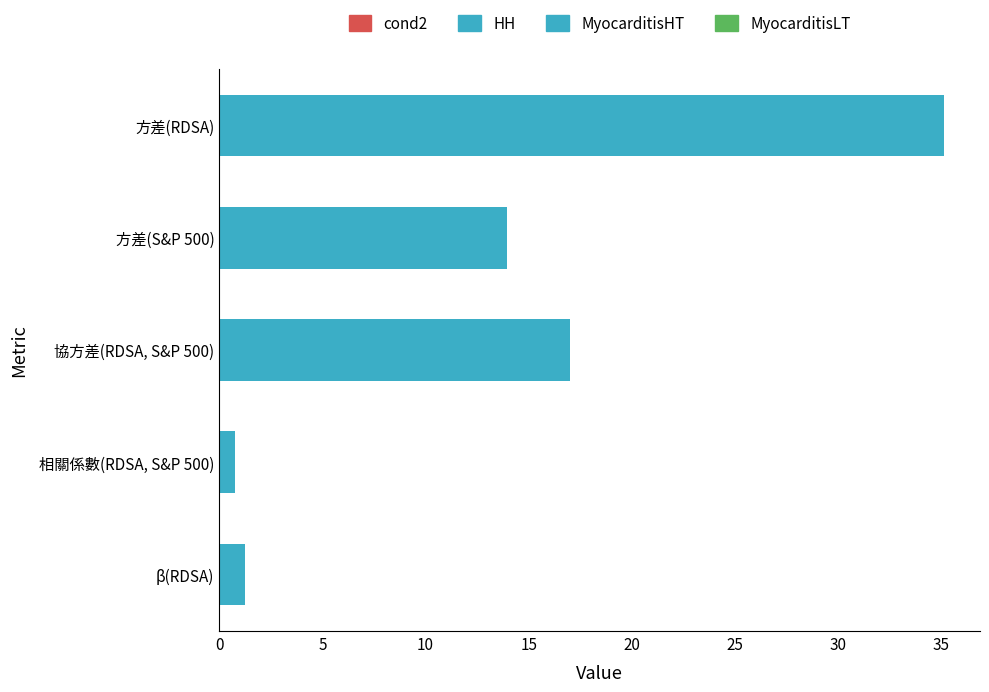

Rank the categories by value from lowest to highest.

相關係數(RDSA, S&P 500), β(RDSA), 方差(S&P 500), 協方差(RDSA, S&P 500), 方差(RDSA)